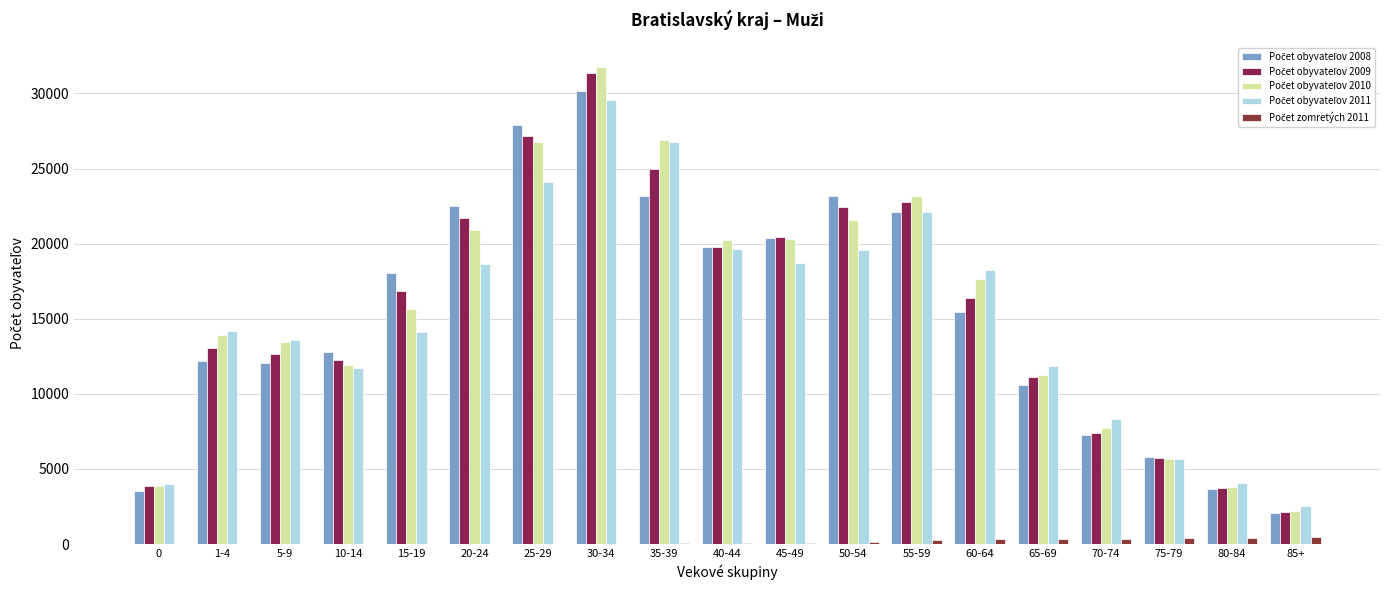

Are the bars grouped side by side (vs. stacked)?

Yes